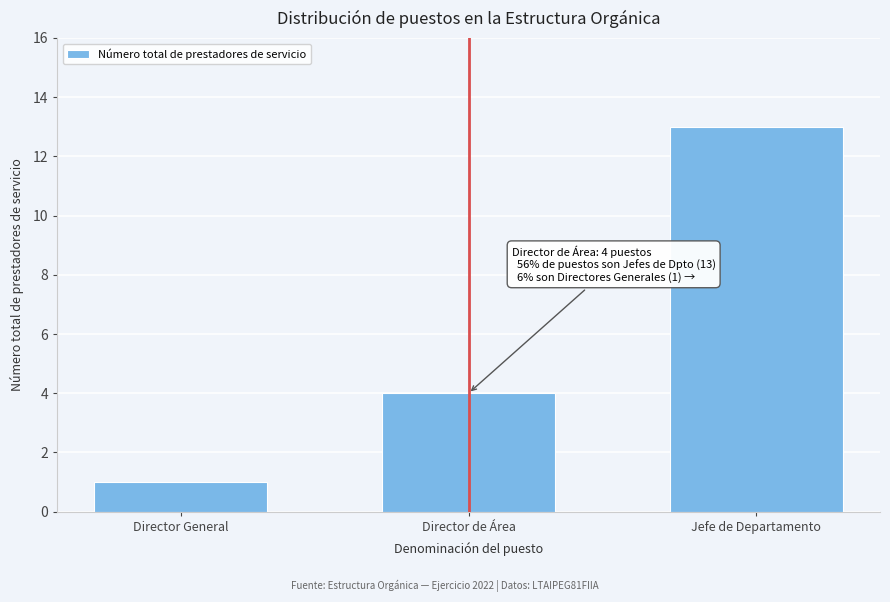

Reading left to right, extract all data points from this chart.

Director General=1	Director de Área=4	Jefe de Departamento=13